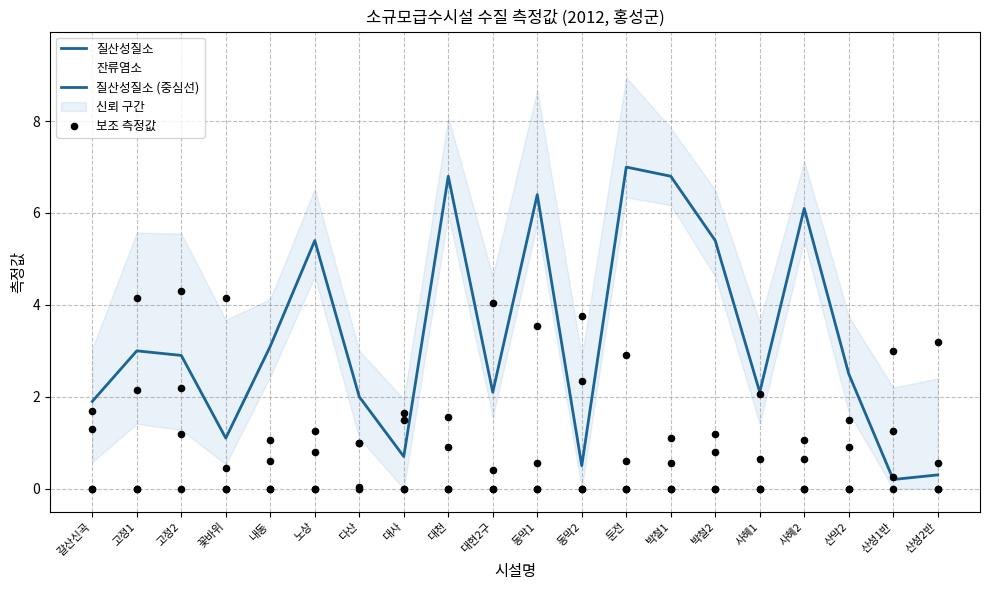

Is the value of 잔류염소 at 내동 greater than the value of 질산성질소 at 박철1?

No